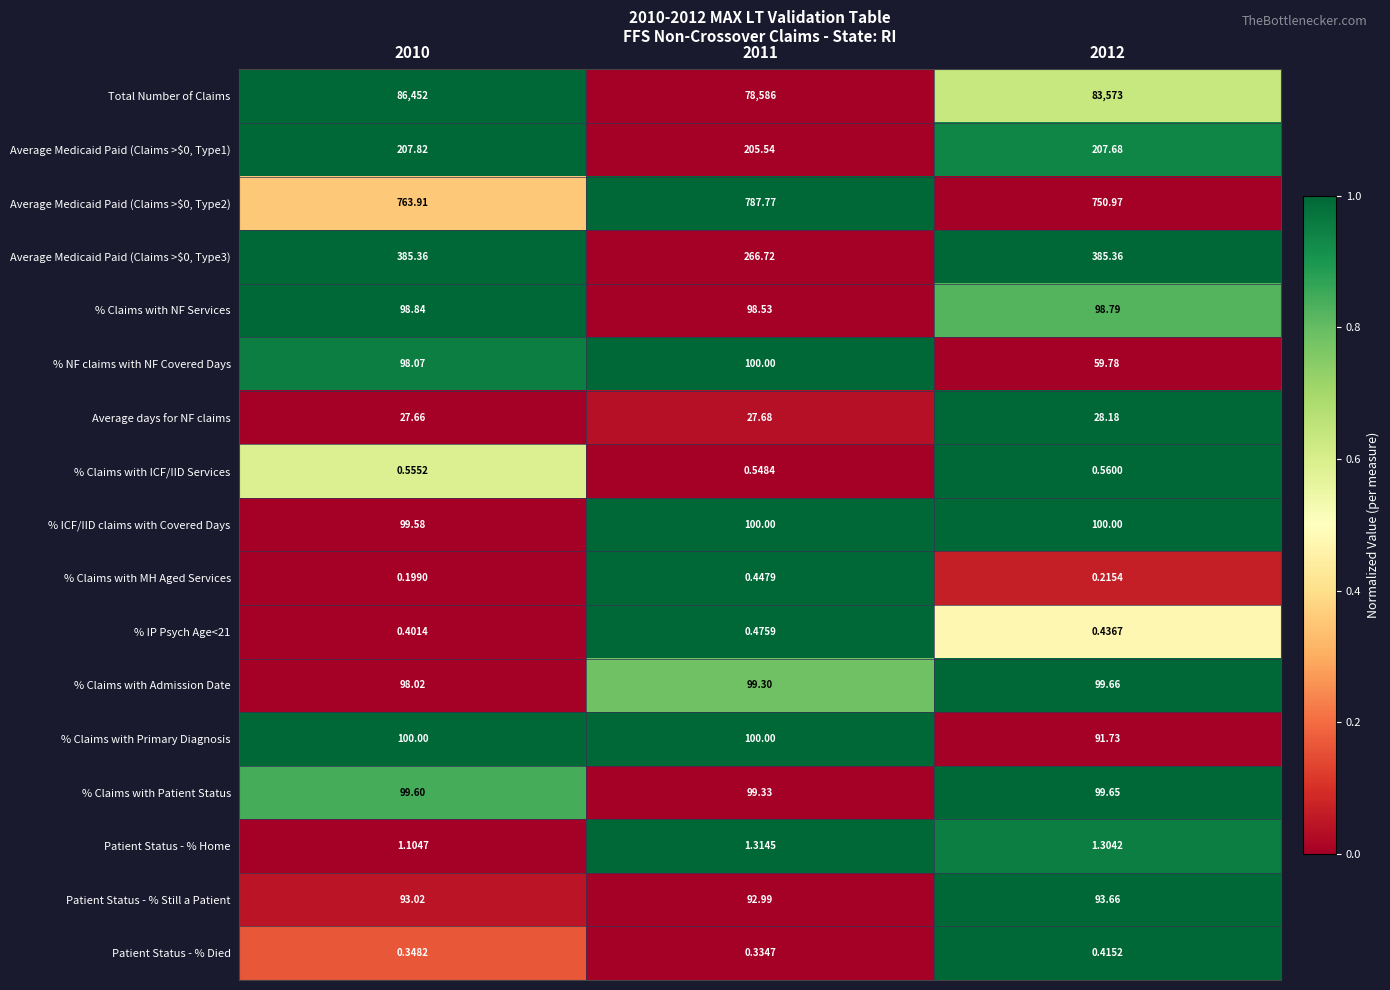

Between 2010 and 2011, which series saw the biggest shift?

Total Number of Claims